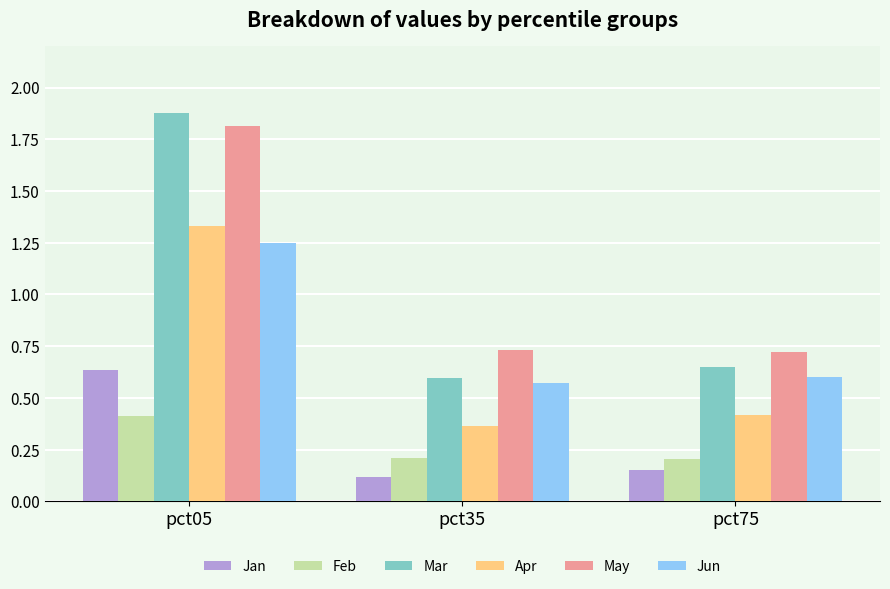

What is the difference between the highest and lowest values at pct05?

1.5